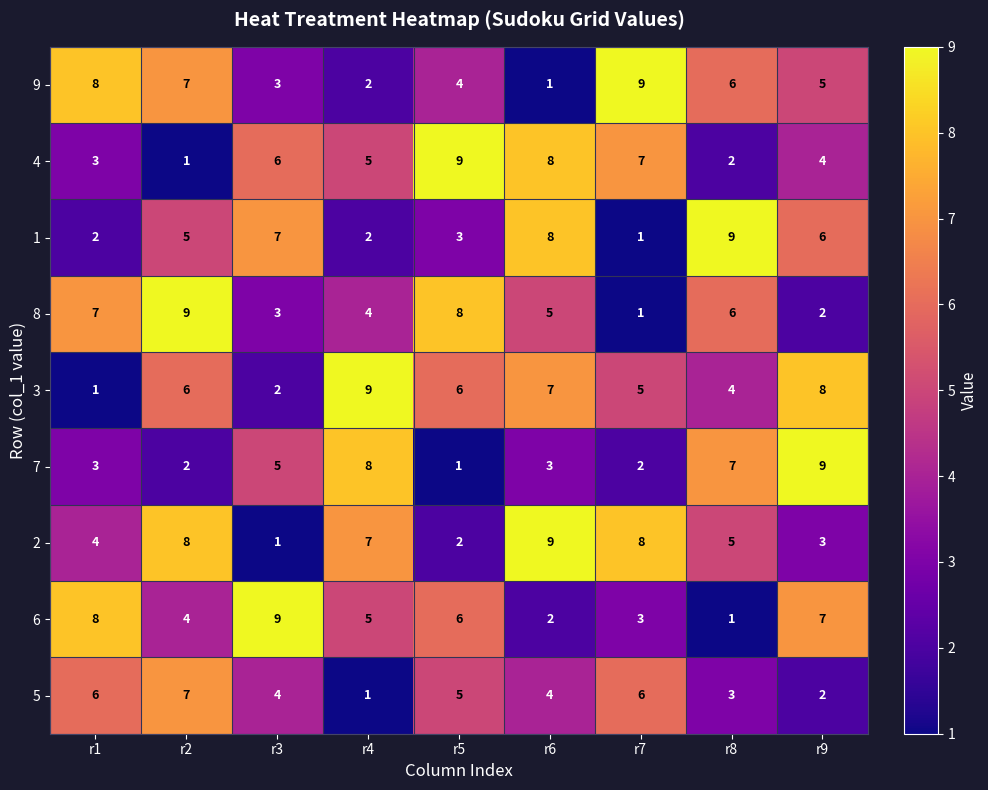

Between r2 and r7, which series saw the biggest shift?

8